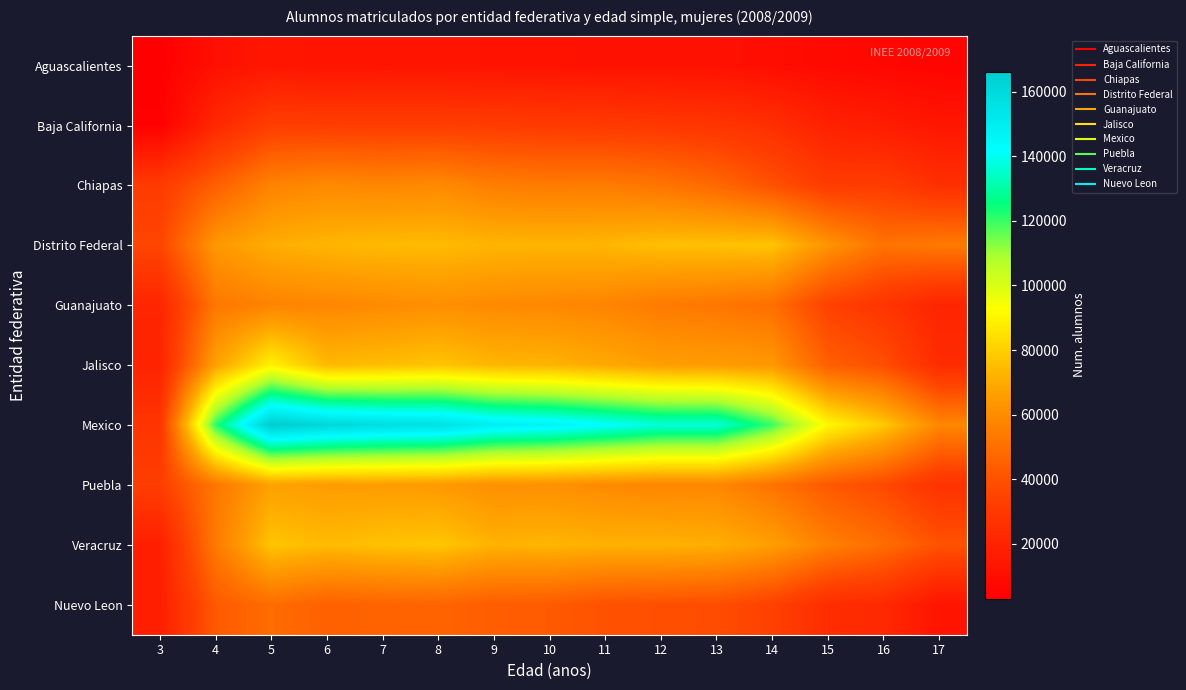

At which category does the chart reach its minimum across all series?

3